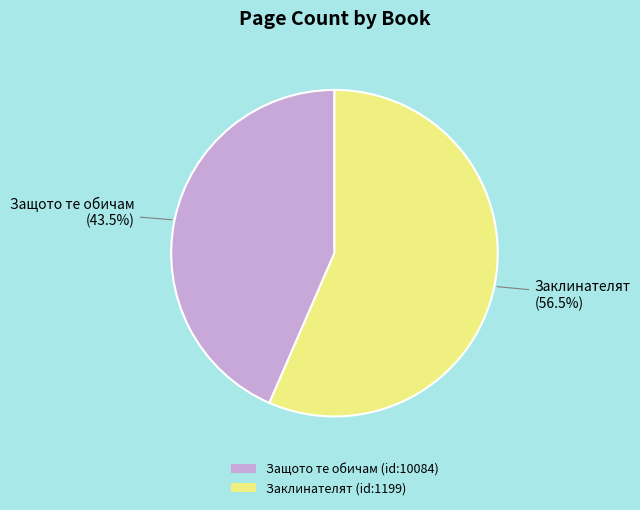

Rank the categories by value from highest to lowest.

Заклинателят (id:1199), Защото те обичам (id:10084)